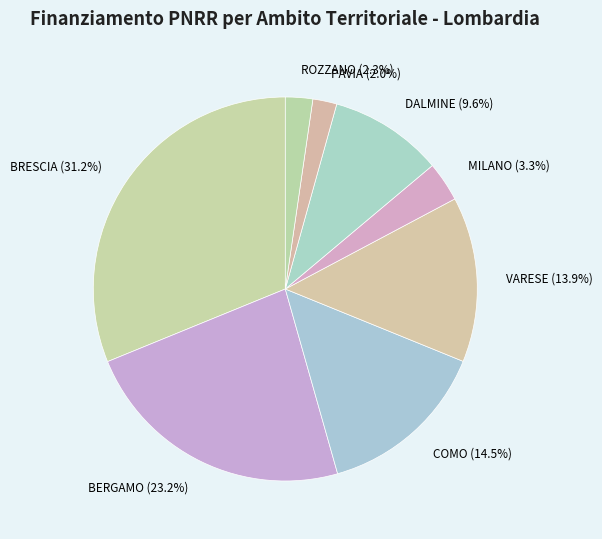

What is the ratio of the value at DALMINE to the value at ROZZANO?

4.2